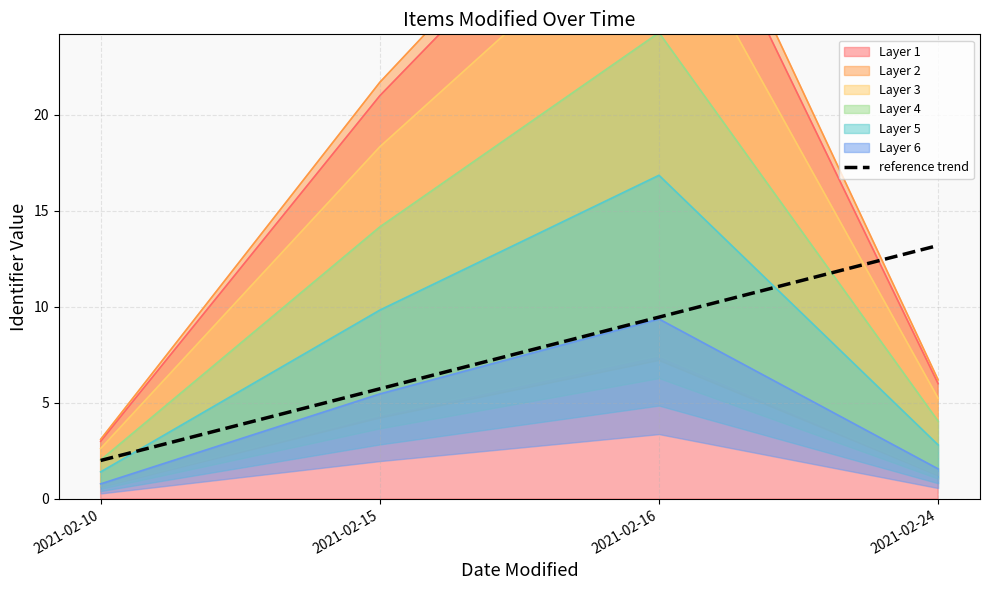

True or false: the data shows 5.7 at 2021-02-15.

True